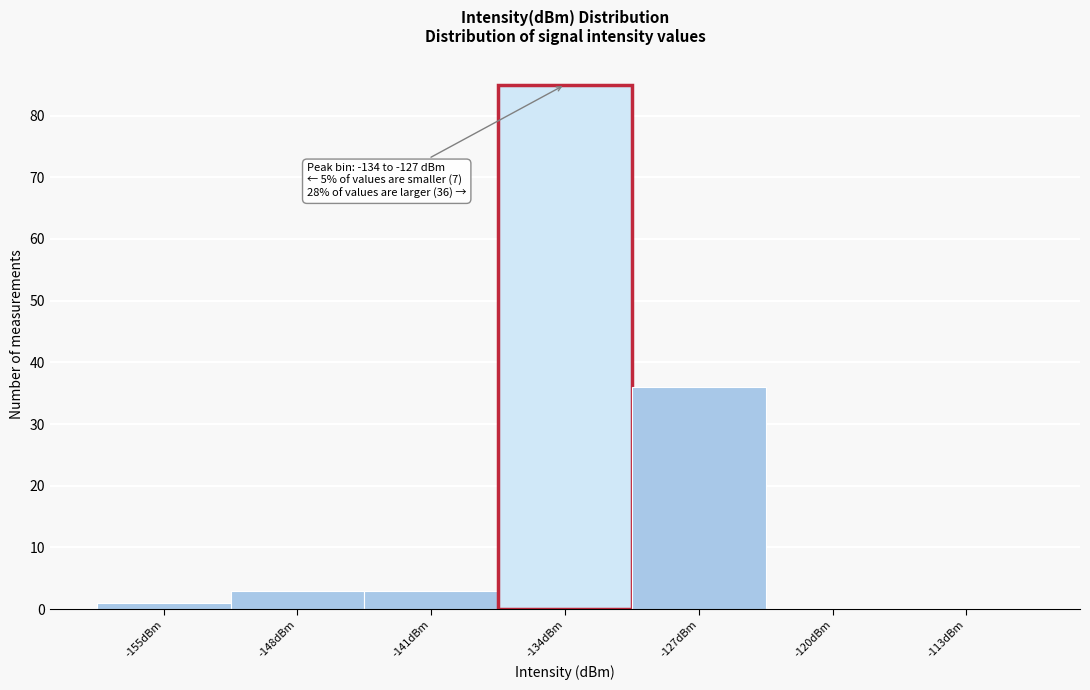

Reading left to right, list all the values displayed in this chart.

-155dBm=1	-148dBm=3	-141dBm=3	-134dBm=85	-127dBm=36	-120dBm=0	-113dBm=0